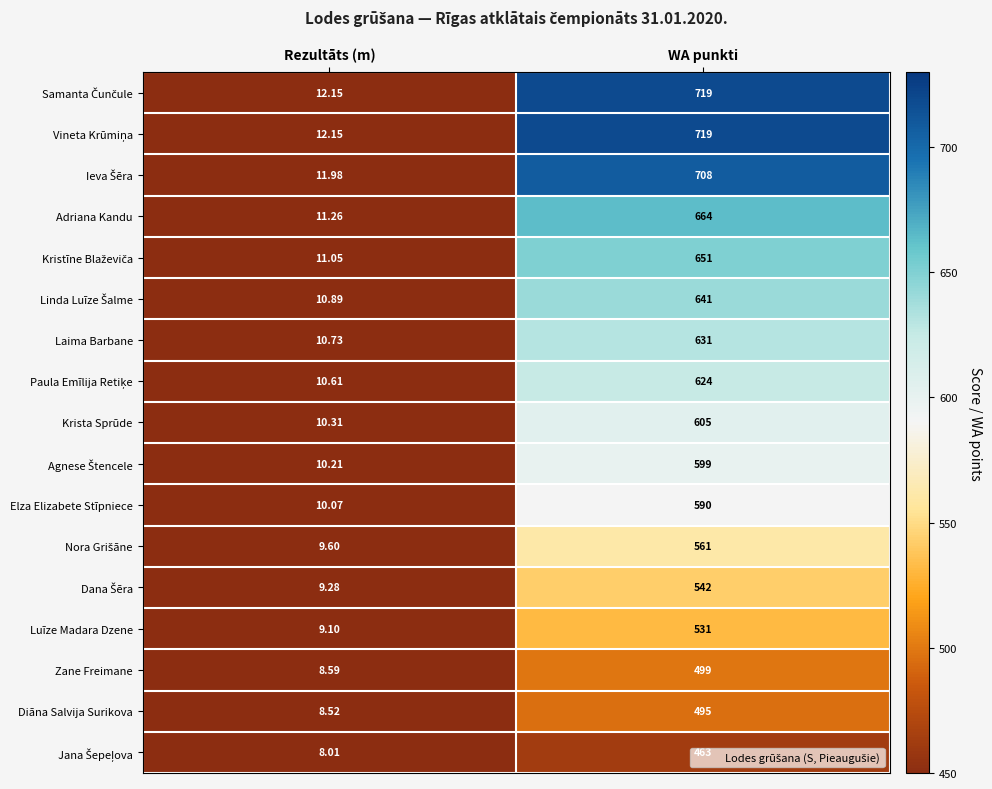

At which category is the sum across all series the highest?

WA punkti